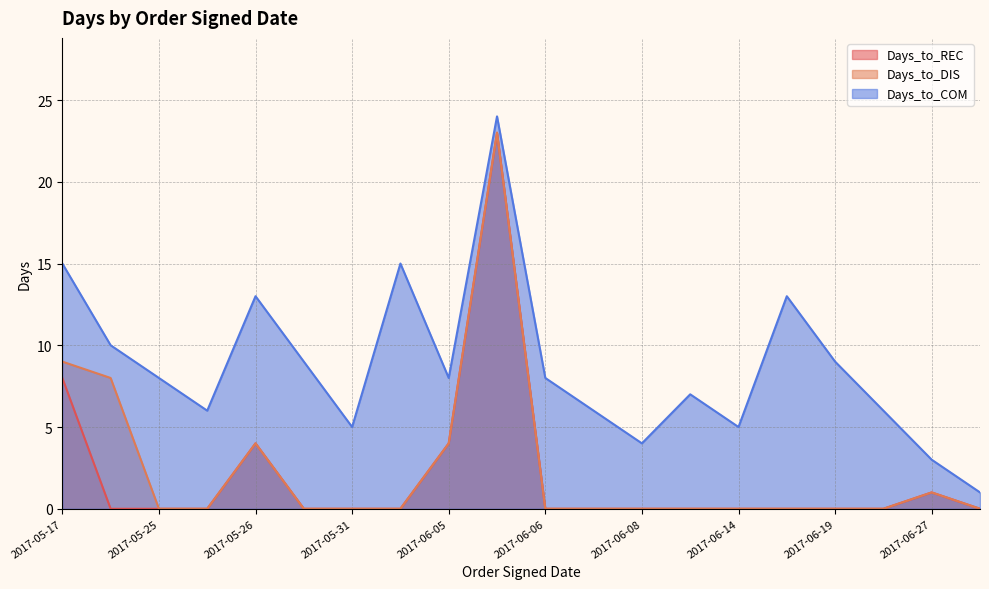

The value of Days_to_REC at 2017-06-08 is 11. True or false?

False